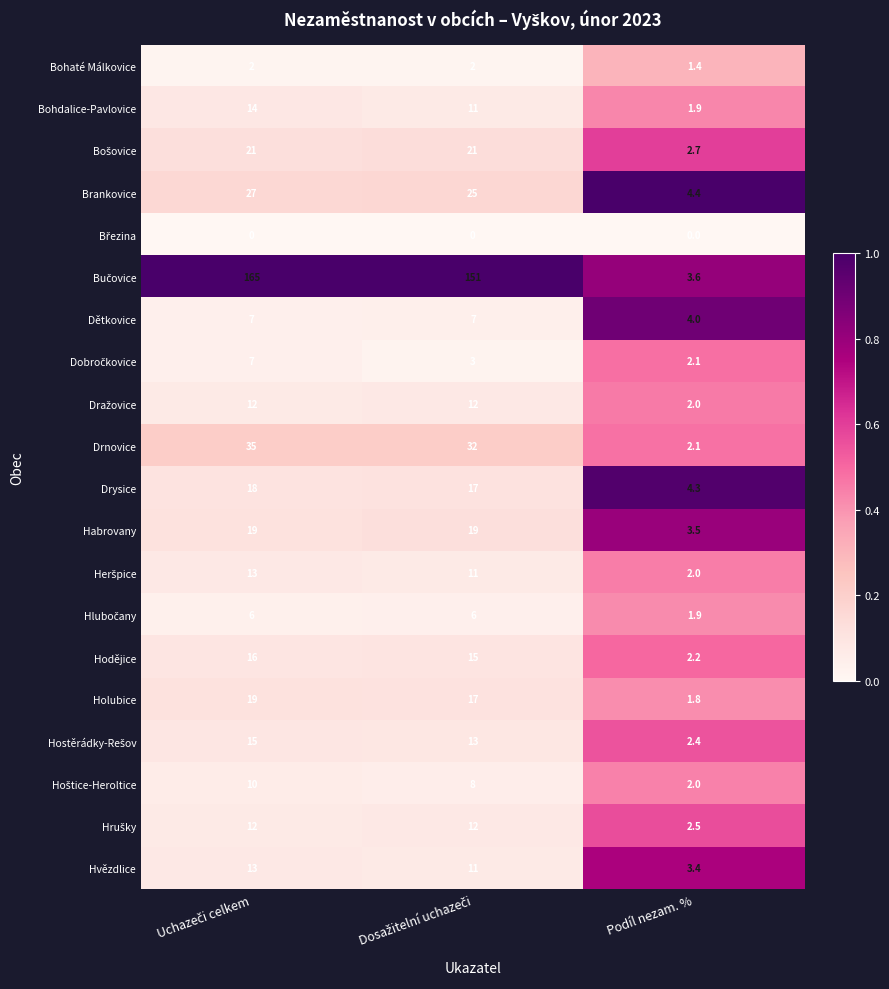

At which label does Drnovice reach its minimum?

Podíl nezam. %